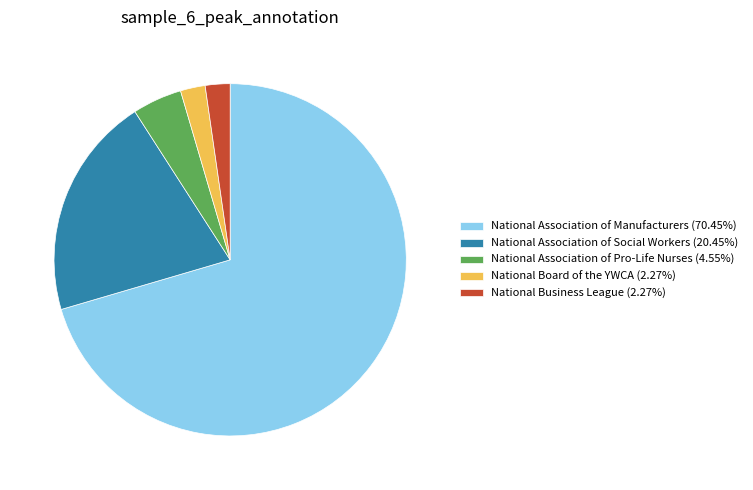

The National Association of Pro-Life Nurses slice represents 5% of the pie. True or false?

True